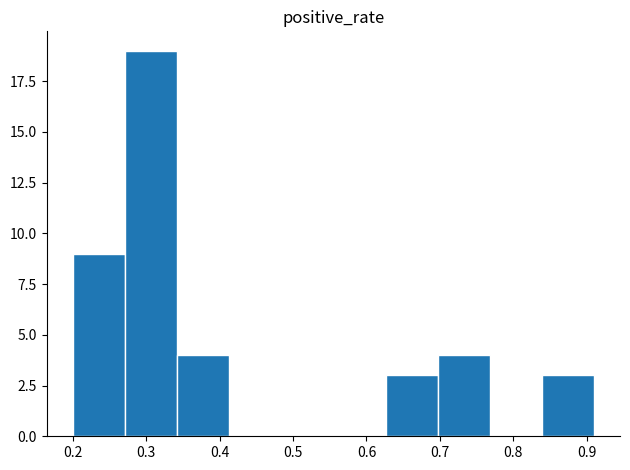

Which range on the x-axis has the tallest bar?

0.271 to 0.342